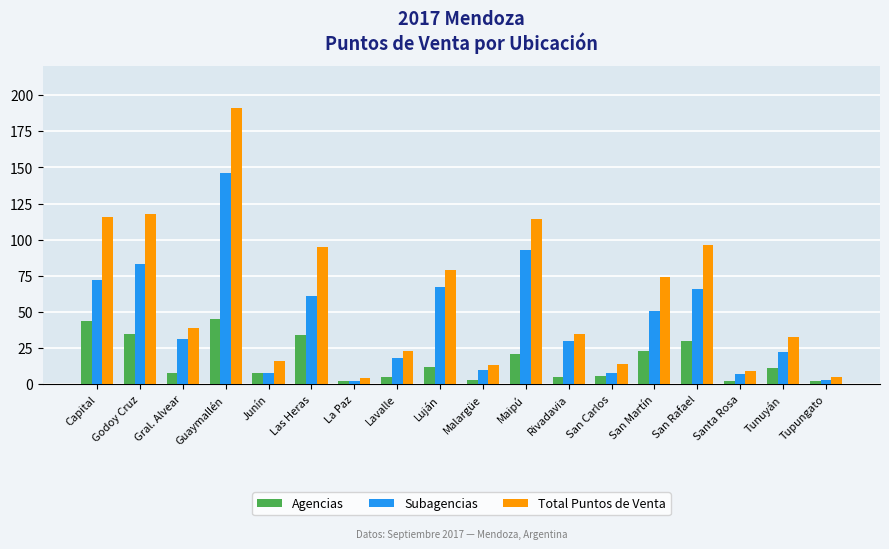

What is the difference between the Subagencias values at San Carlos and Rivadavia?

22